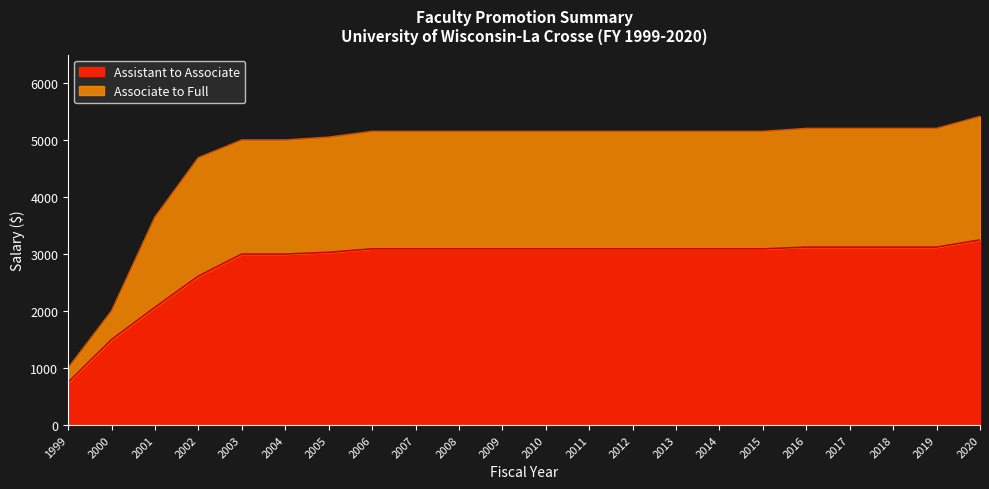

What is the spread (max minus min) of values at 2014?

2060